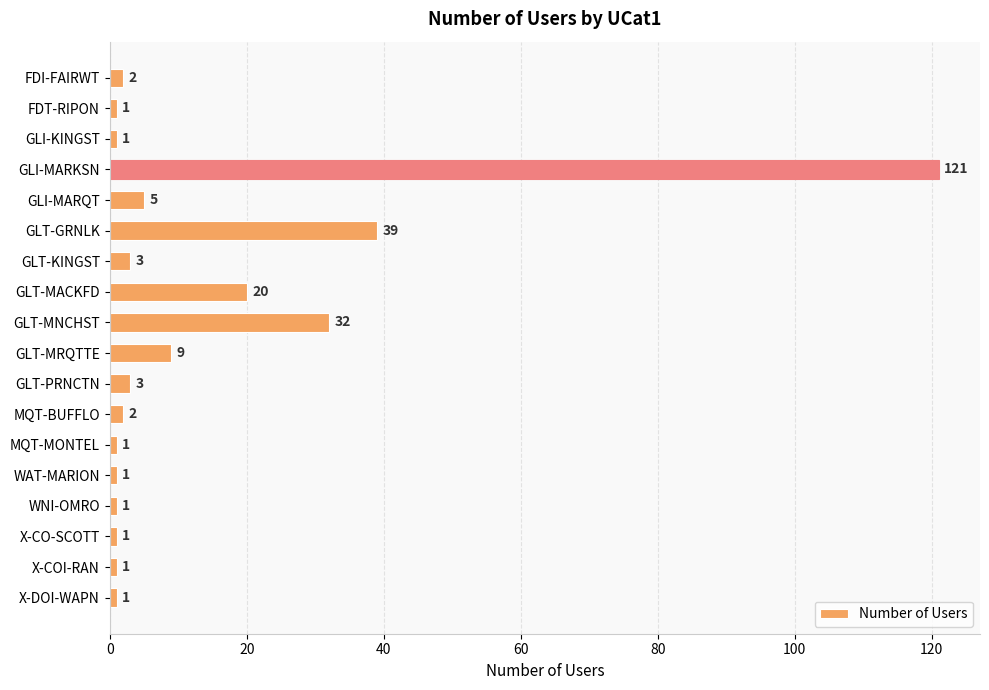

How many bars are there in total?

18